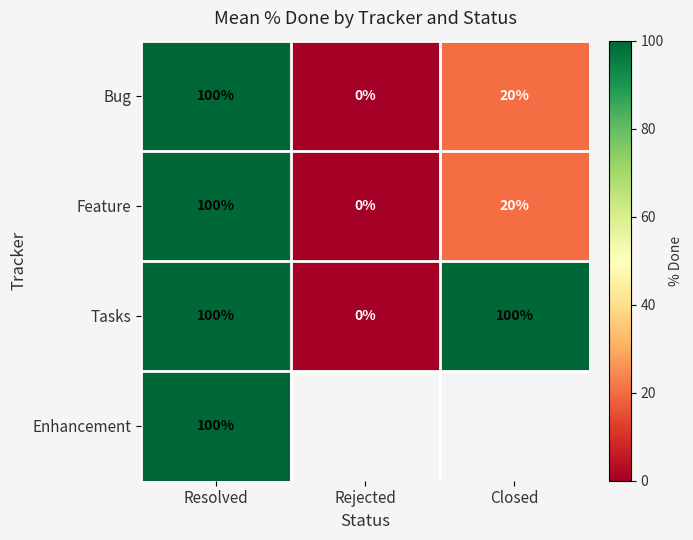

At which label does Bug first exceed 20?

Resolved